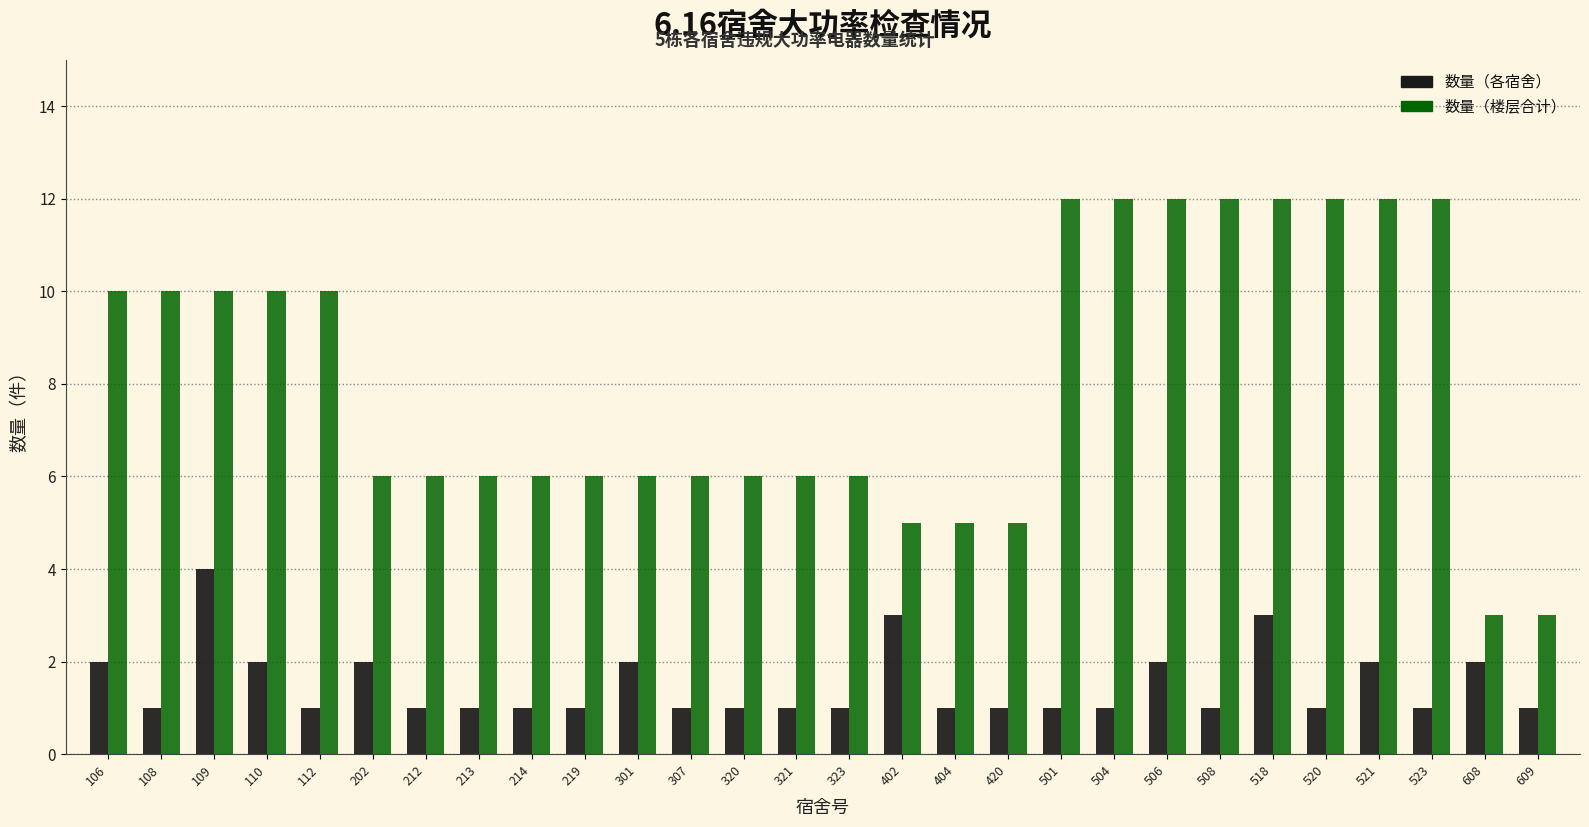

How many bars are there in total?

56